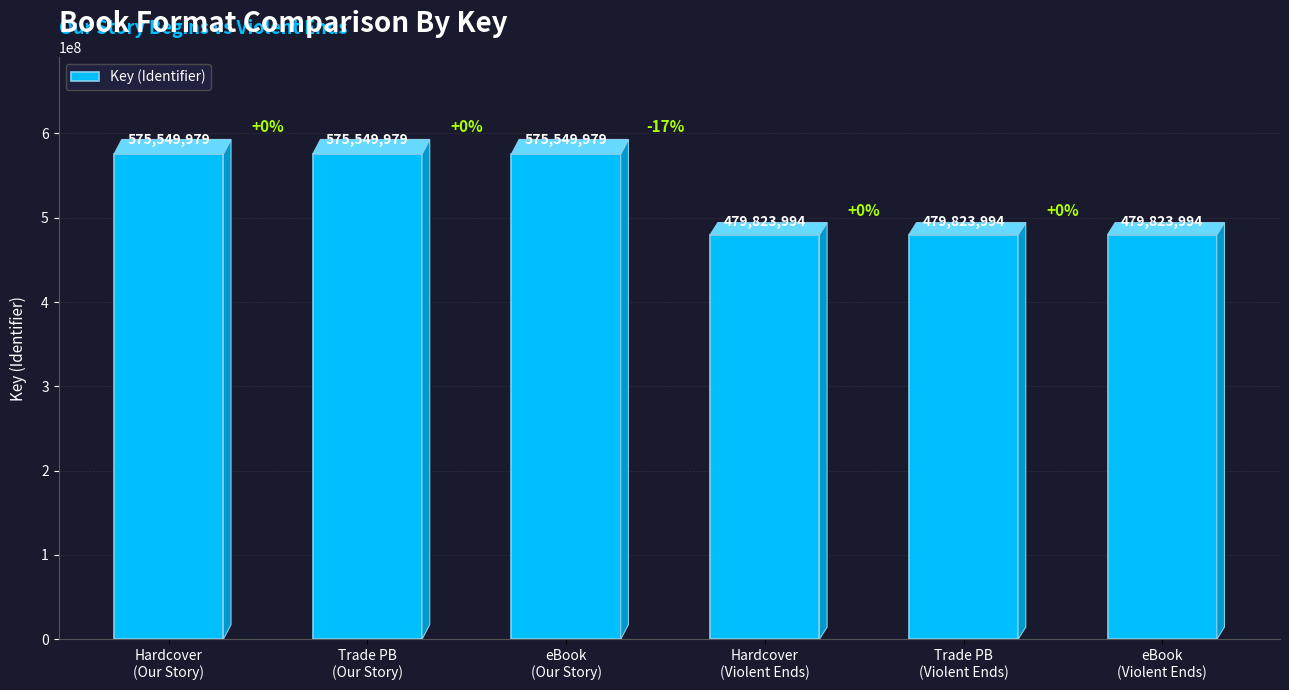

Reading right to left, list all the values displayed in this chart.

479823994	479823994	479823994	575549979	575549979	575549979